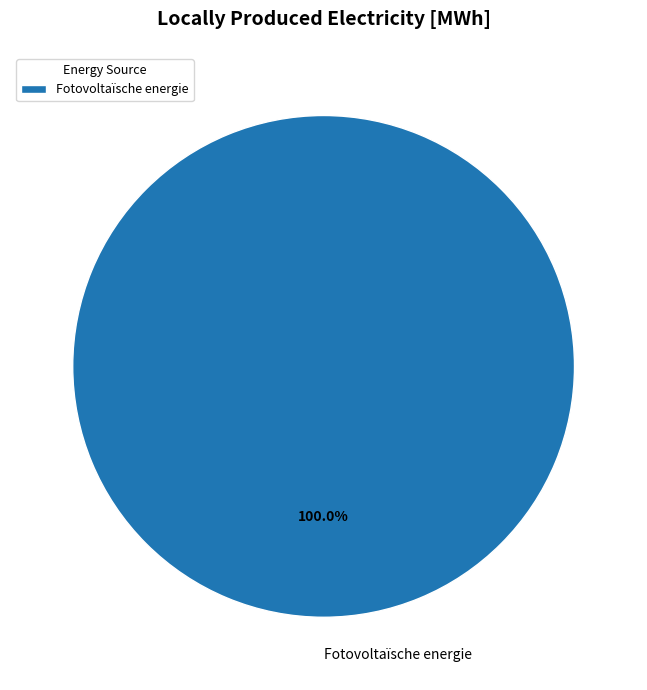

Is there a majority slice in this chart?

Yes